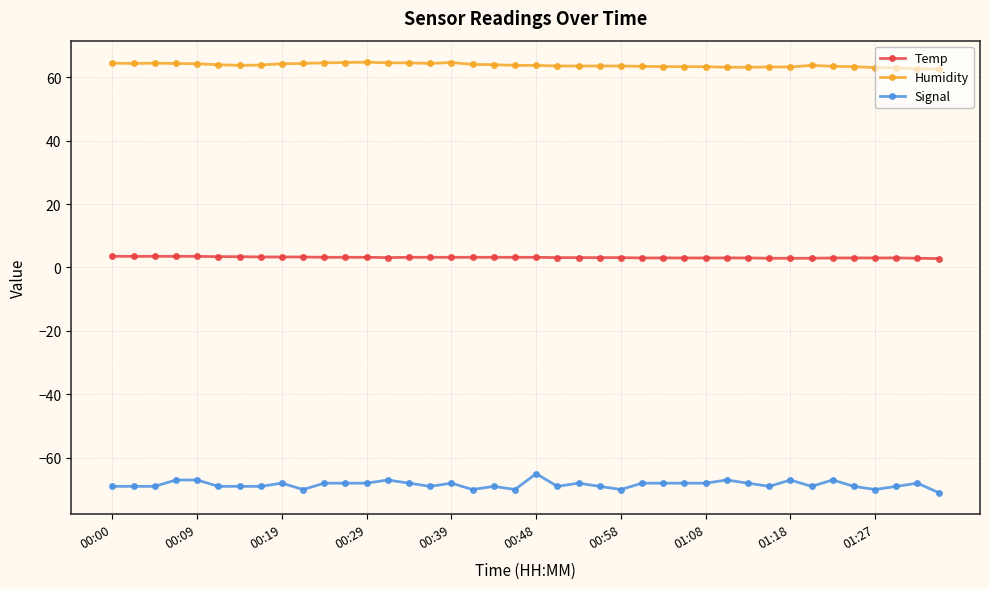

List the series in order of their overall mean, highest first.

Humidity, Temp, Signal